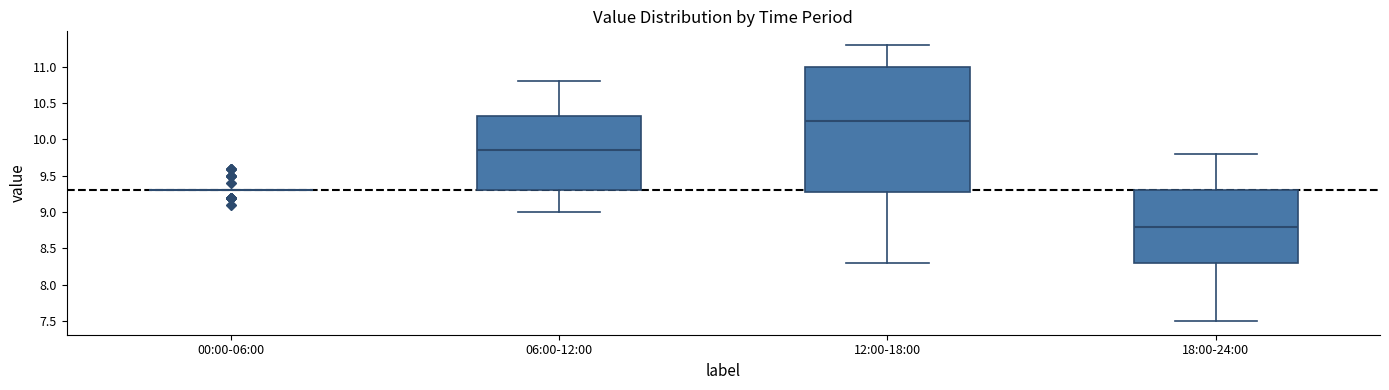

Reading left to right, read every box against the y-axis: the position of its median line, the range the box covers, and the ends of its whiskers. The values are not printed on the chart, so give them approximately, as read against the axis.

00:00-06:00: box collapsed to a line at 9.30, whiskers 9.30 to 9.30
06:00-12:00: median 9.85, box 9.30 to 10.35, whiskers 9.00 to 10.80
12:00-18:00: median 10.25, box 9.30 to 11.00, whiskers 8.30 to 11.30
18:00-24:00: median 8.80, box 8.30 to 9.30, whiskers 7.50 to 9.80